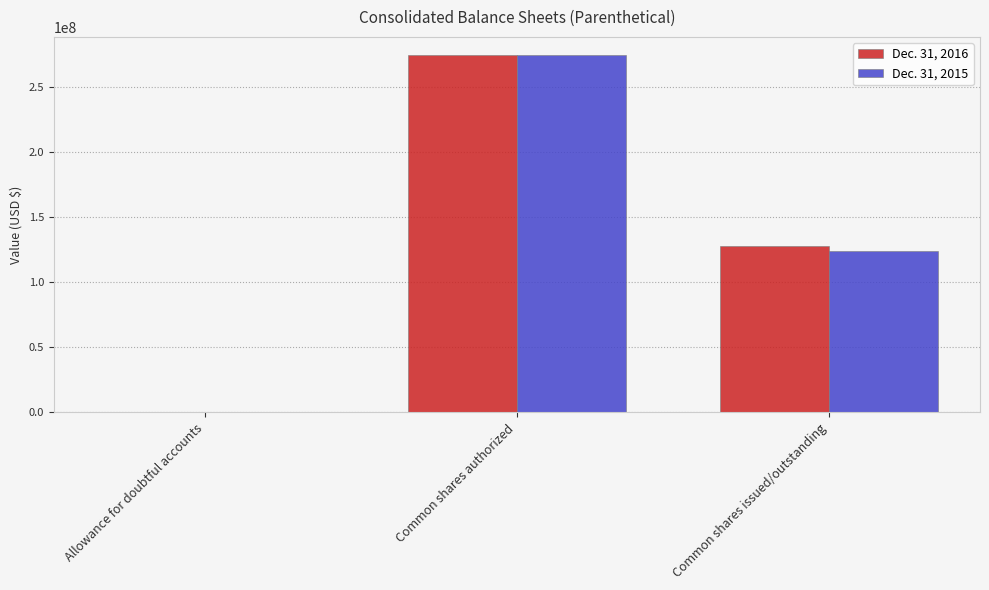

What are all the series names shown in the legend?

Dec. 31, 2016, Dec. 31, 2015